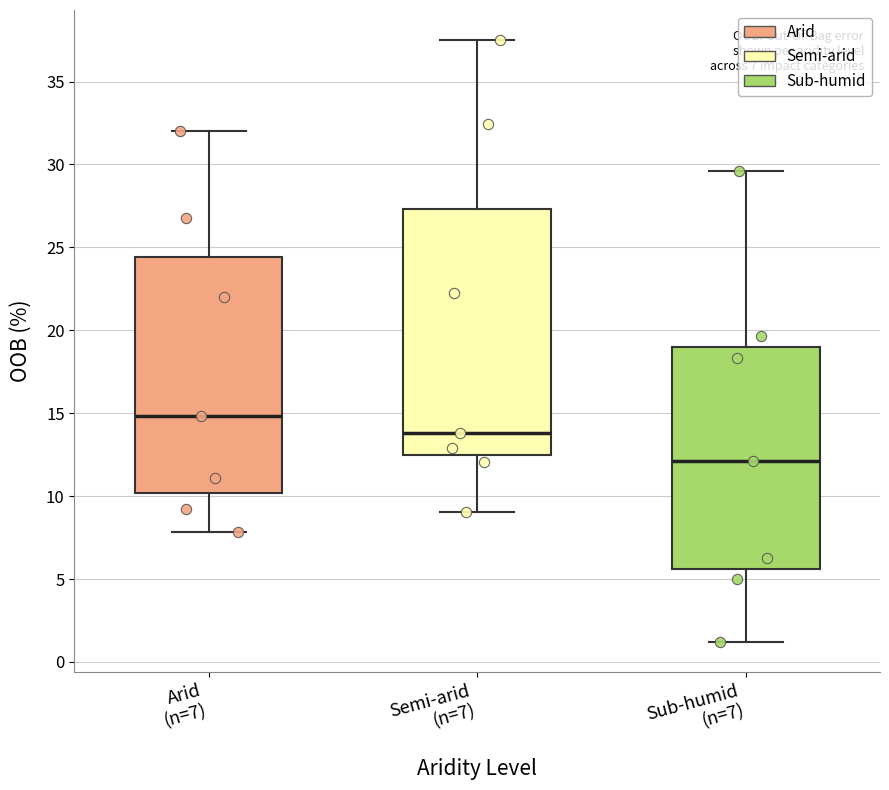

Comparing the boxes themselves (not the whiskers), which one is the tallest?

Semi-arid (n=7)